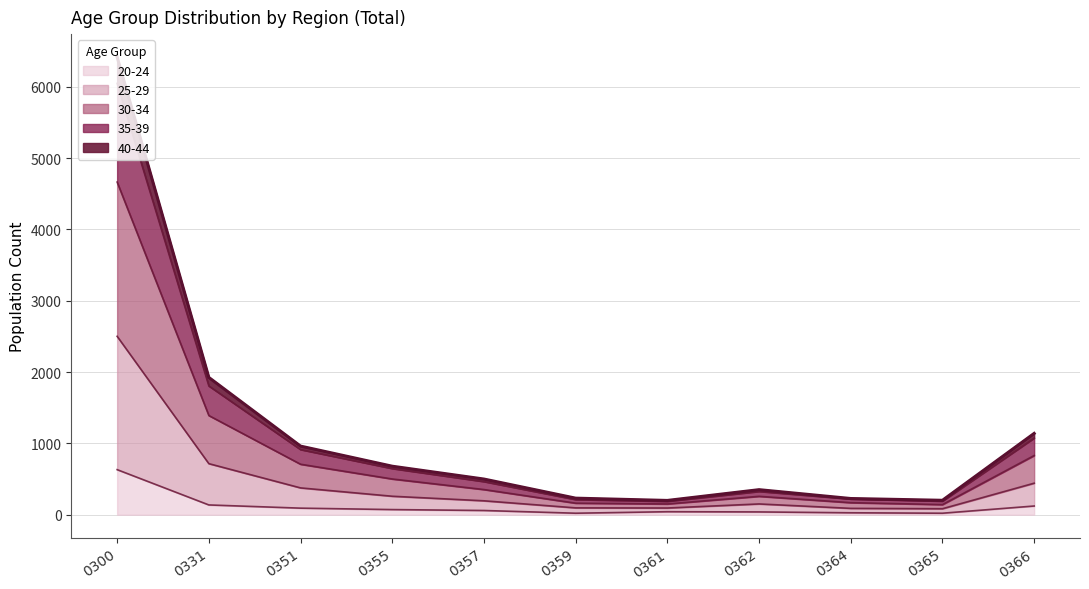

At which category is the sum across all series the highest?

0300